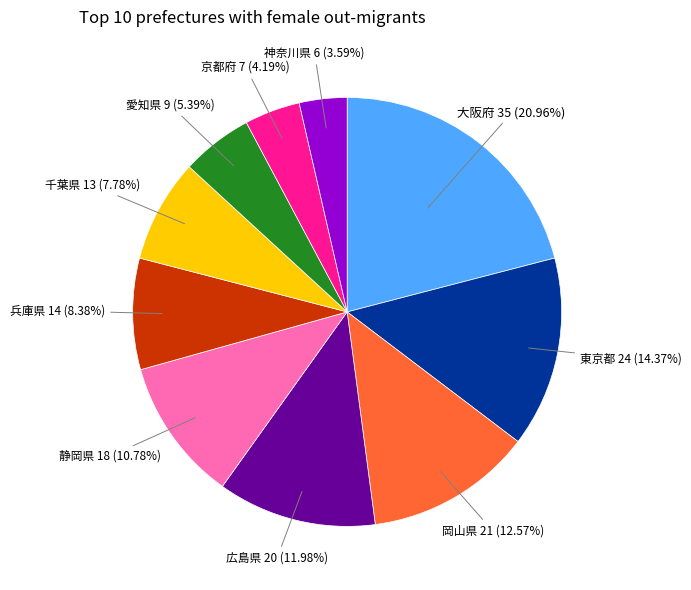

Does any single category account for the majority?

No